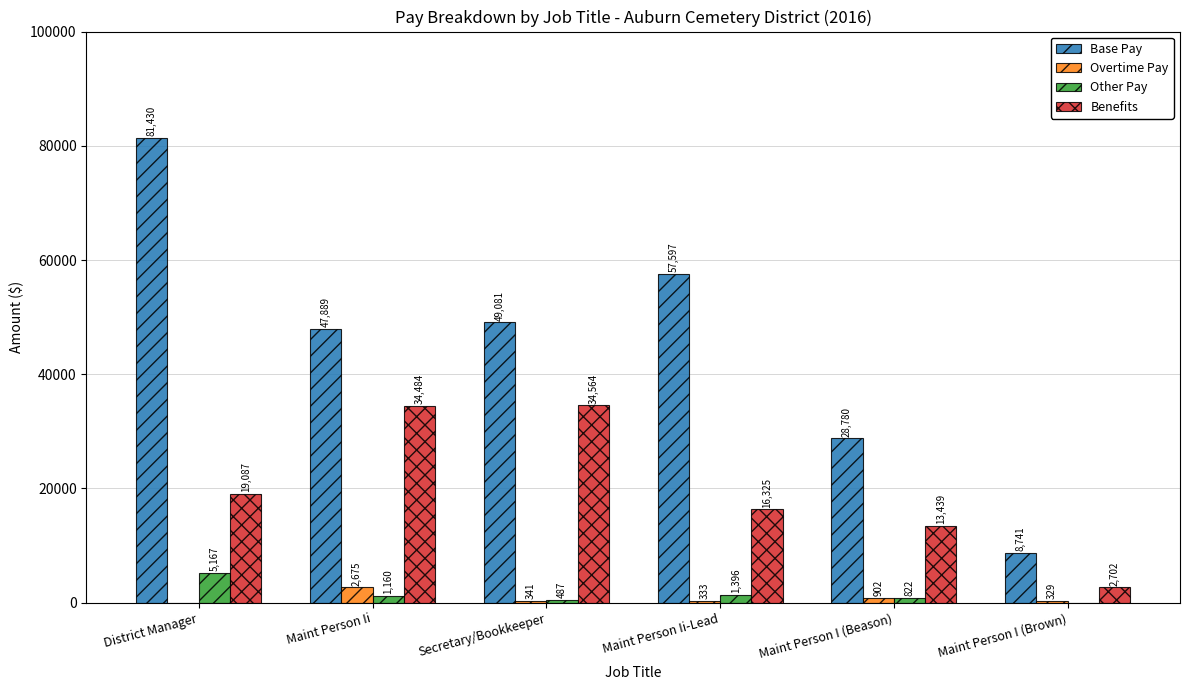

Is the value of Benefits at District Manager greater than the value of Overtime Pay at Secretary/Bookkeeper?

Yes